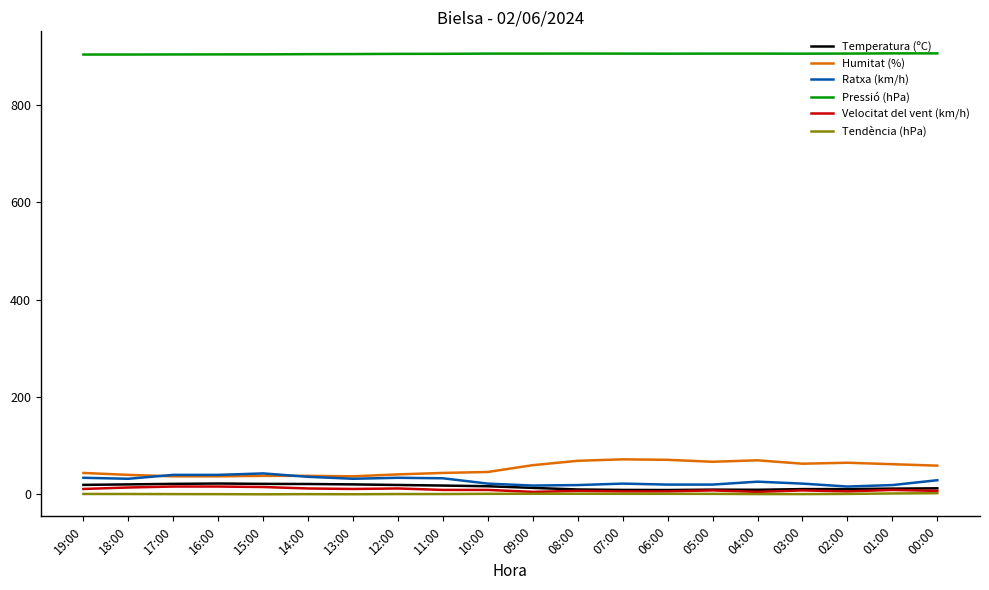

True or false: Pressió (hPa) and Velocitat del vent (km/h) cross at least once.

False